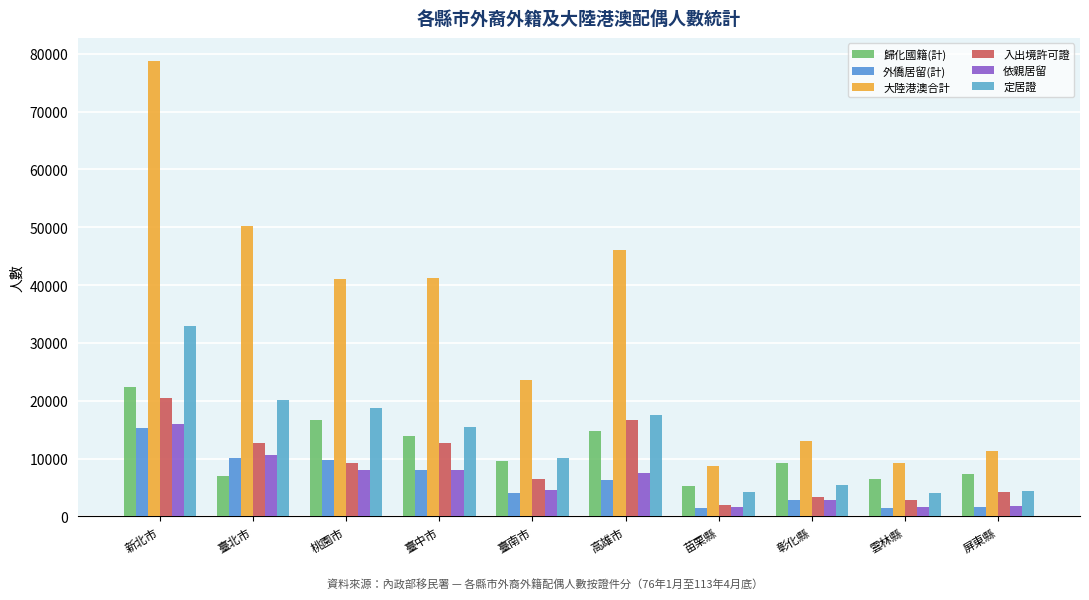

What is the maximum value shown in the chart?

78821